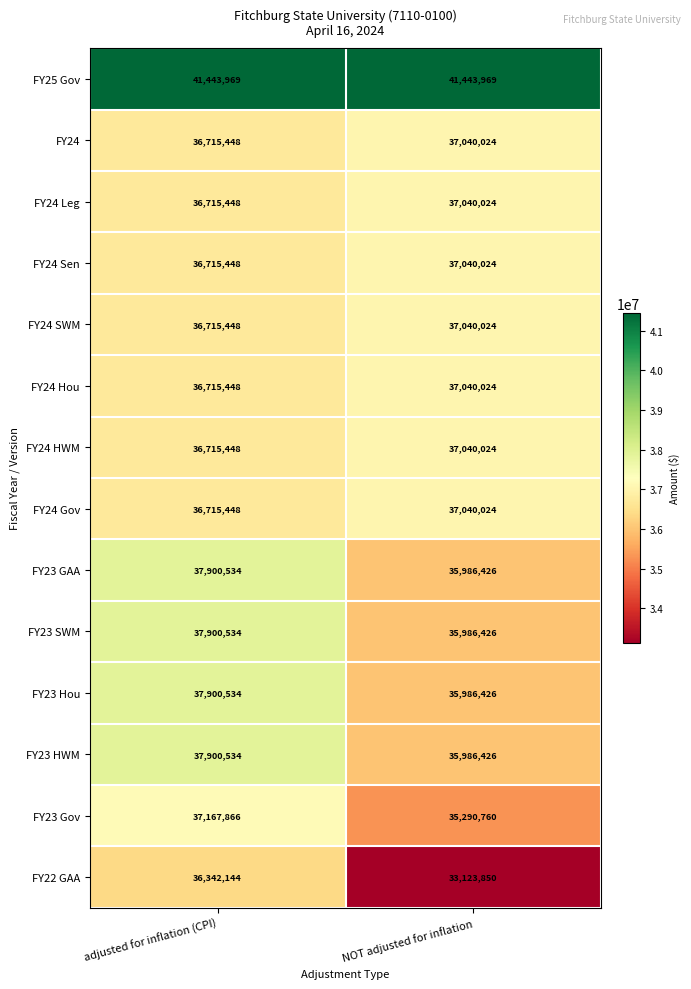

At which category is the sum across all series the highest?

adjusted for inflation (CPI)